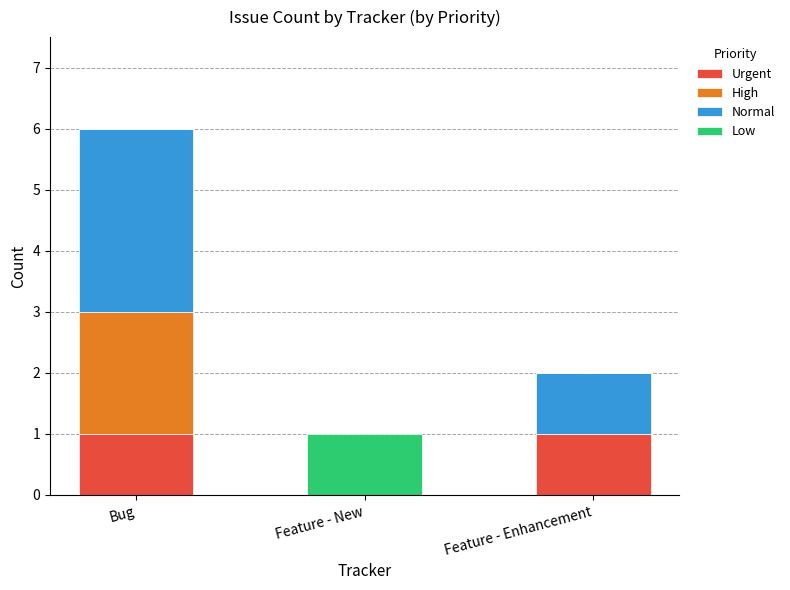

How many distinct data groups are displayed?

4